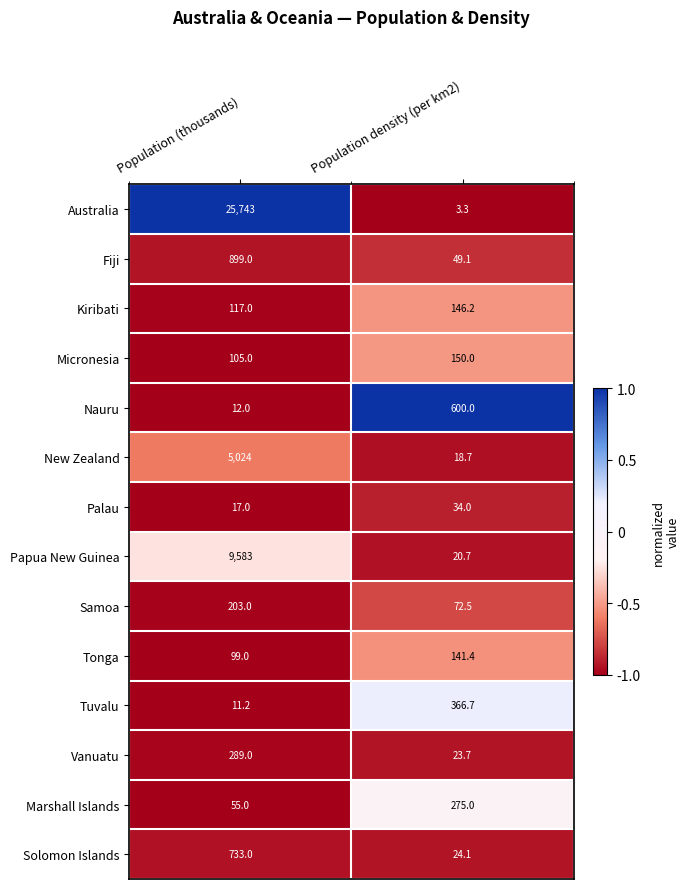

The value of Tuvalu at Population (thousands) is 2.9. True or false?

False